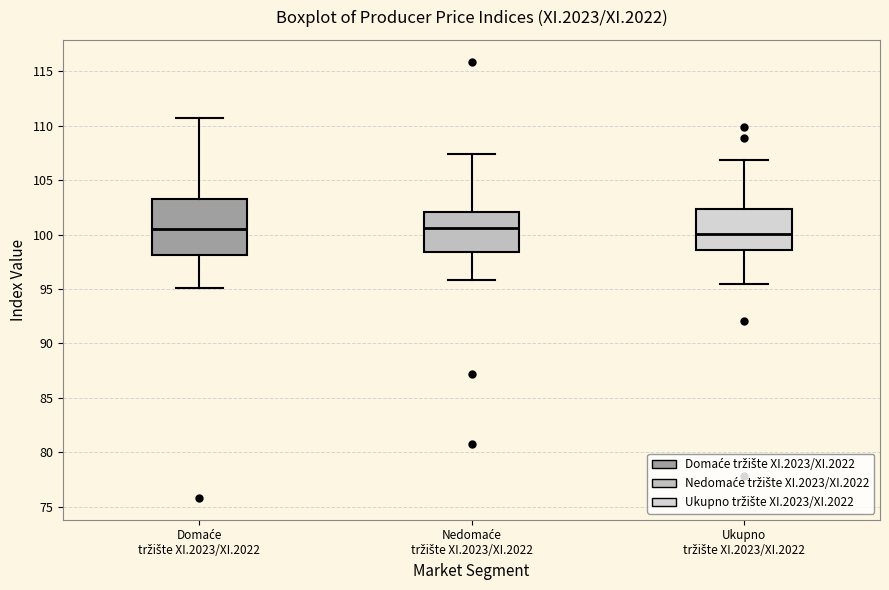

Reading left to right, read every box against the y-axis: the position of its median line, the range the box covers, and the ends of its whiskers. The values are not printed on the chart, so give them approximately, as read against the axis.

Domaće tržište XI.2023/XI.2022: median 100.5, box 98.0 to 103.5, whiskers 95.0 to 110.5
Nedomaće tržište XI.2023/XI.2022: median 100.5, box 98.5 to 102.0, whiskers 96.0 to 107.5
Ukupno tržište XI.2023/XI.2022: median 100.0, box 98.5 to 102.5, whiskers 95.5 to 107.0